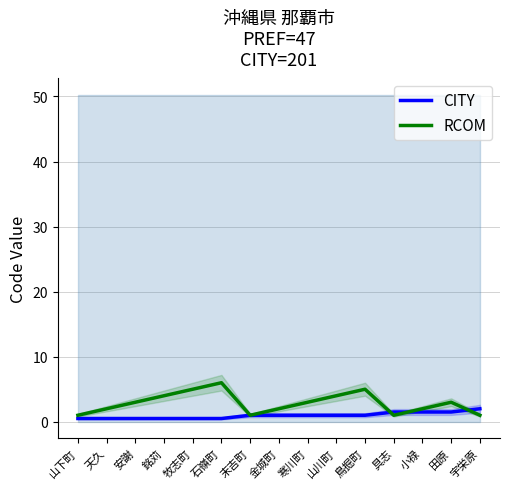

How many times do RCOM and CITY cross each other?

3